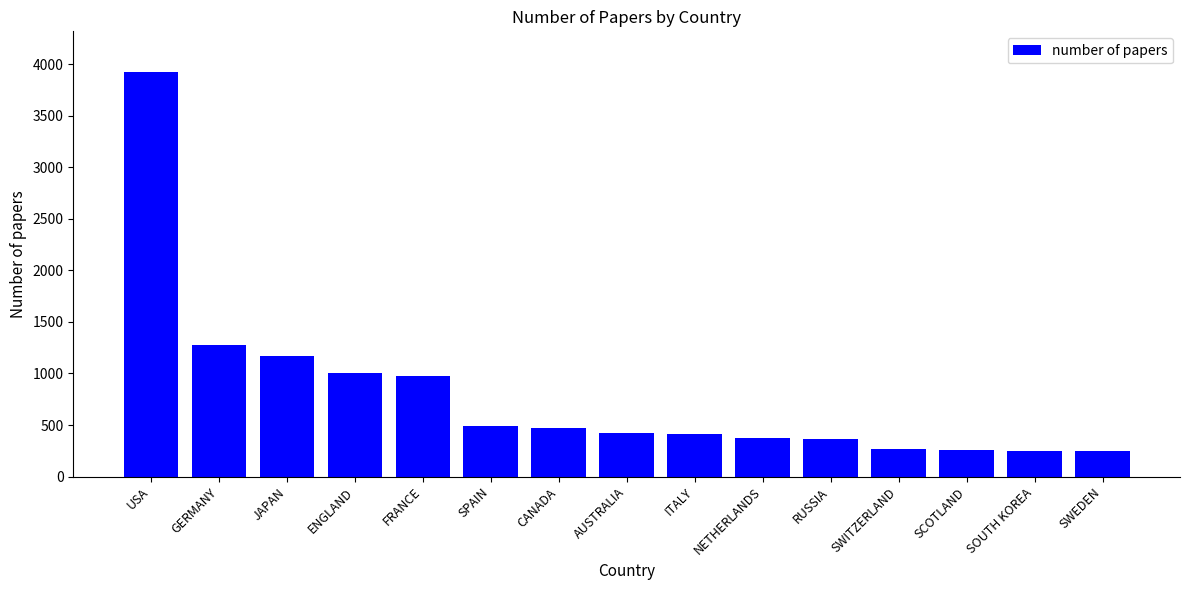

What is the change in value from SPAIN to RUSSIA?

-129